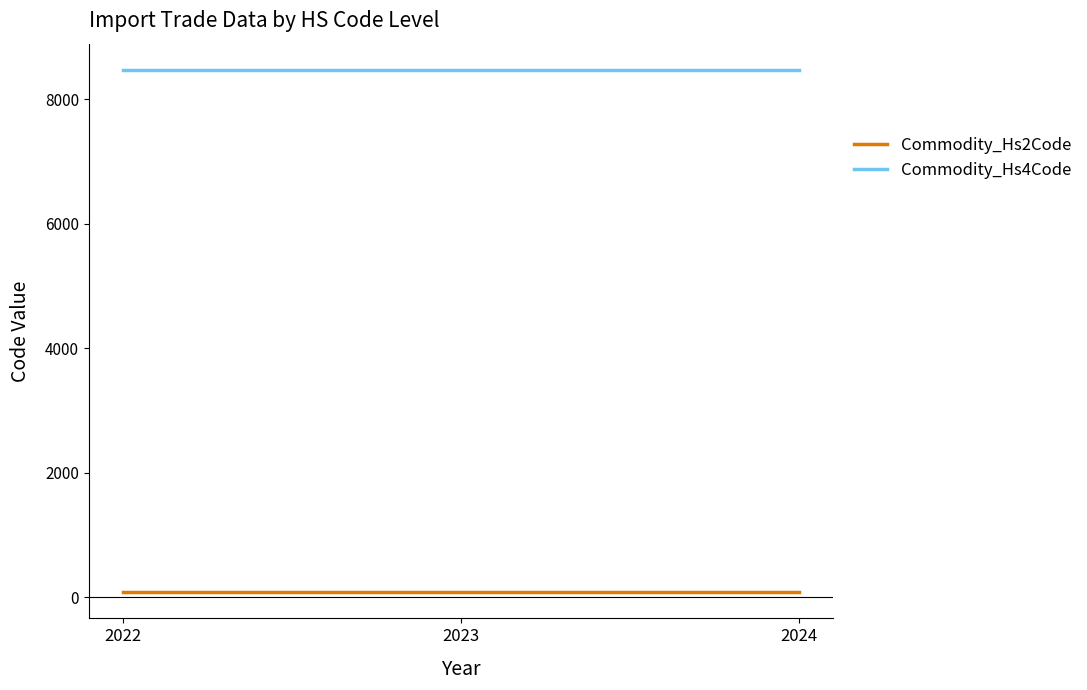

The Commodity_Hs4Code series shows 8471 at 2022. True or false?

True